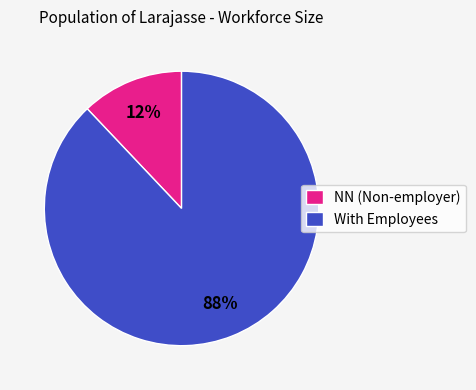

How many segments does this pie chart have?

2